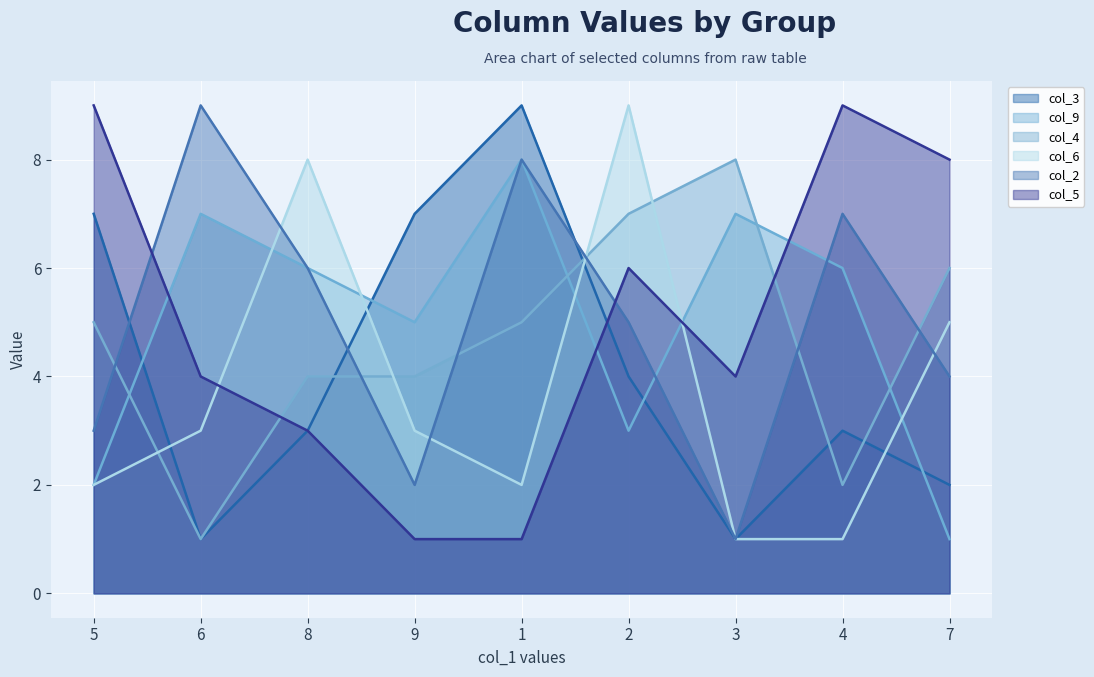

True or false: col_9 line has more than 2 interior local peaks.

True